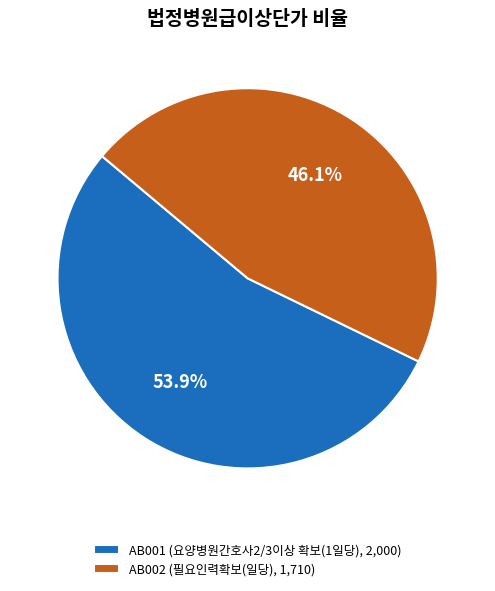

Which has a higher value, AB001 (요양병원간호사2/3이상 확보(1일당), 2,000) or AB002 (필요인력확보(일당), 1,710)?

AB001 (요양병원간호사2/3이상 확보(1일당), 2,000)